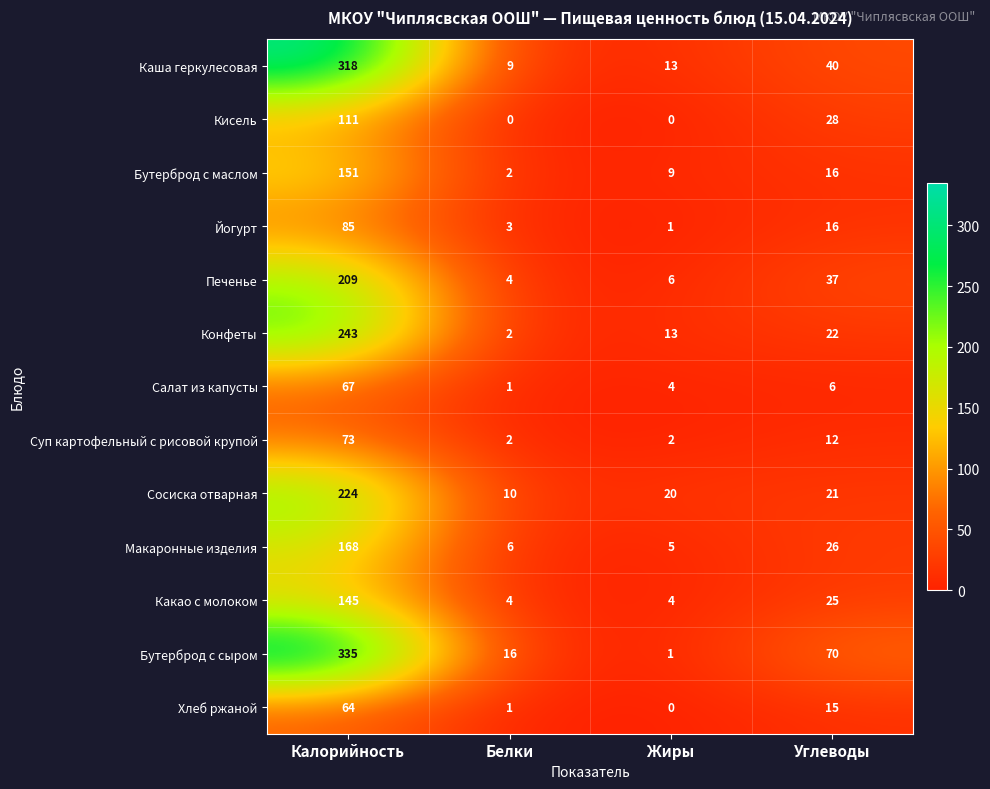

The Макаронные изделия series shows 18 at Углеводы. True or false?

False